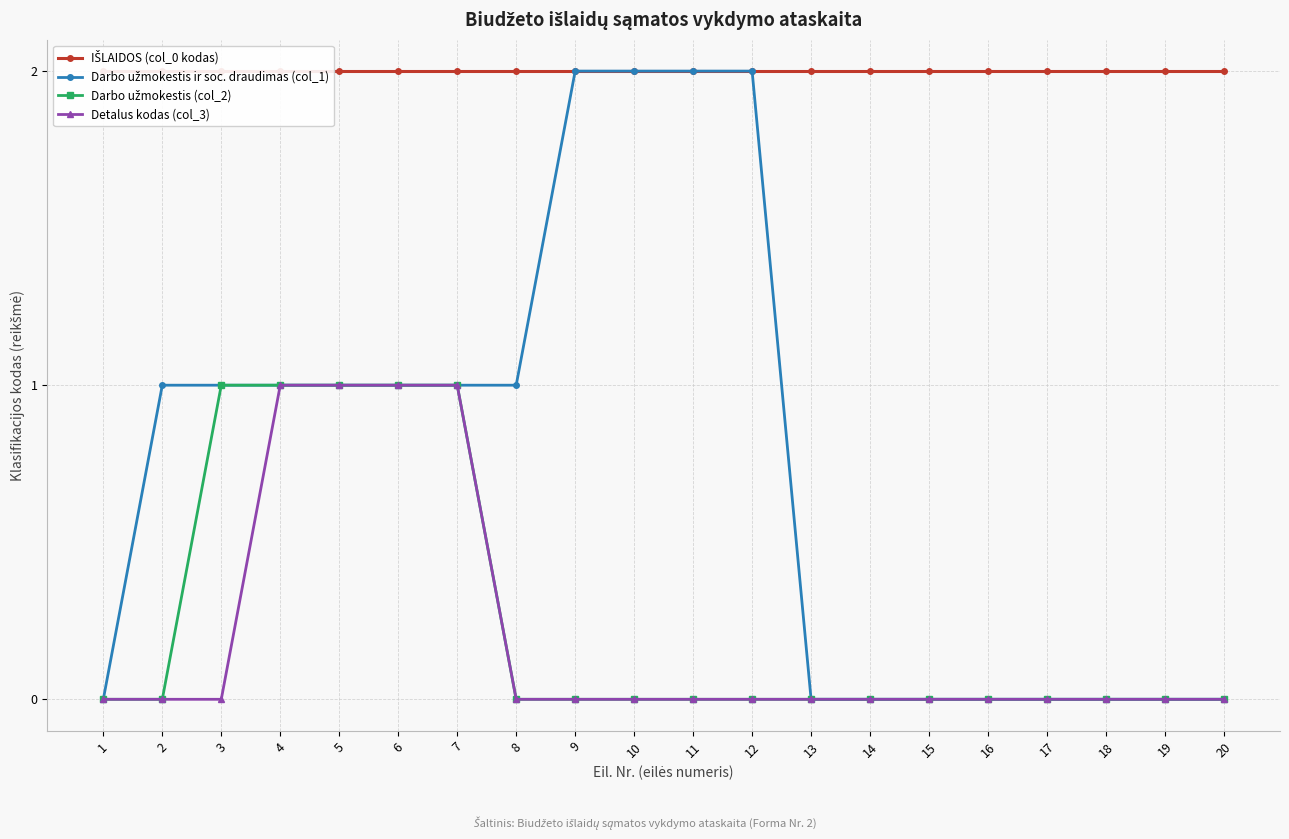

Between 3 and 16, which series saw the biggest shift?

Darbo užmokestis ir soc. draudimas (col_1)